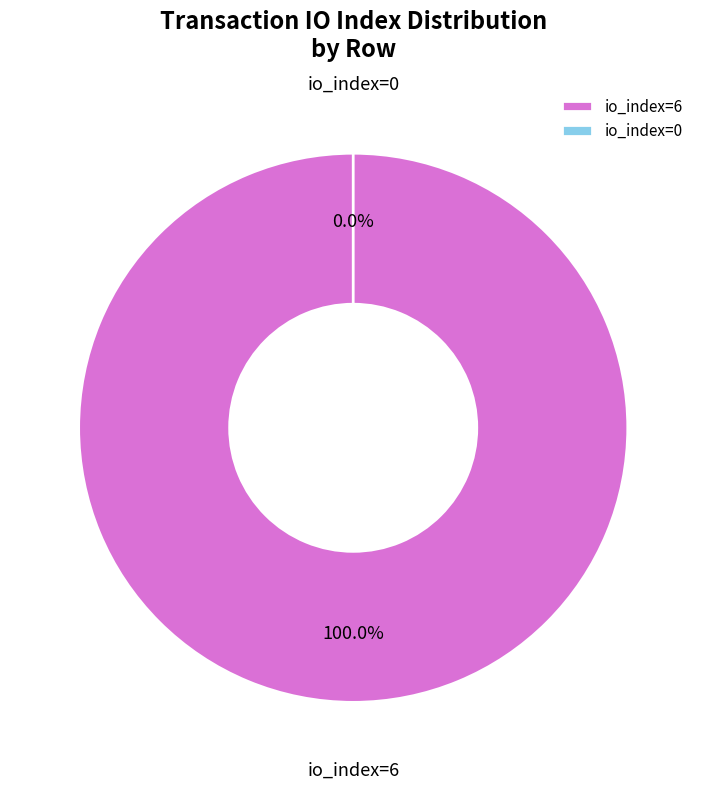

Rank the categories by value from lowest to highest.

io_index=0, io_index=6